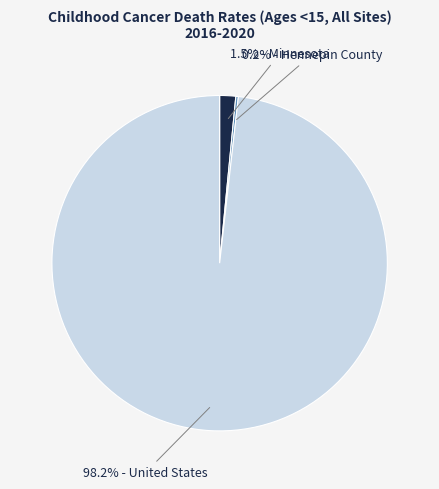

Is there a majority slice in this chart?

Yes